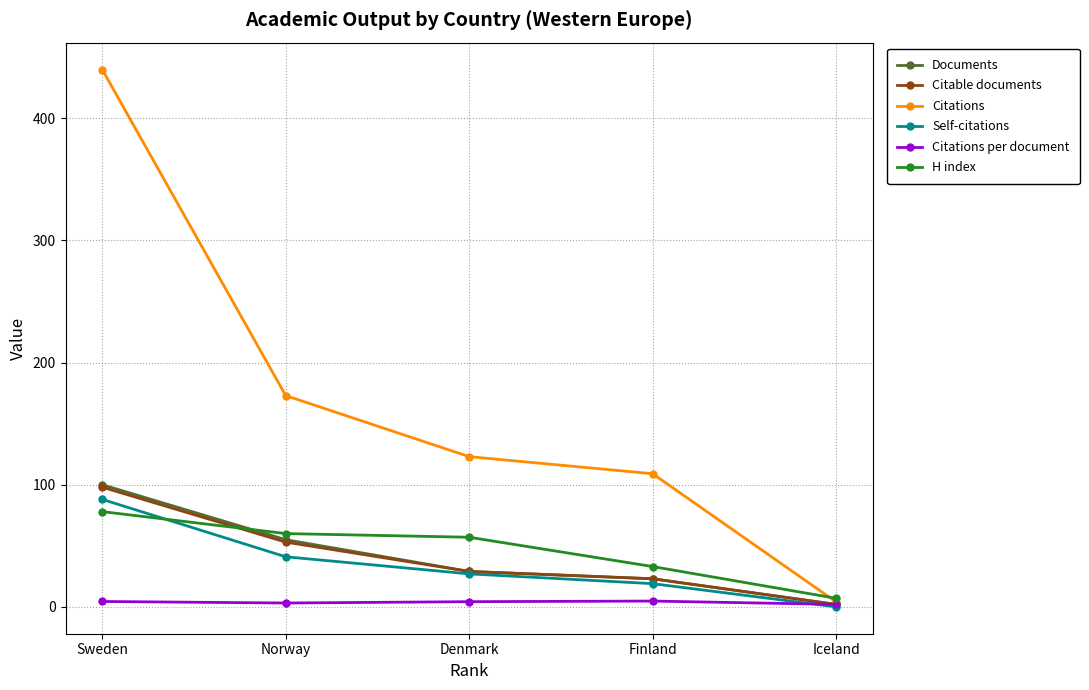

Reading left to right, what are all the values shown in this chart?

Documents: Iceland=2.0	Finland=23.0	Denmark=29.0	Norway=55.0	Sweden=100.0
Citable documents: Iceland=2.0	Finland=23.0	Denmark=29.0	Norway=53.0	Sweden=98.0
Citations: Iceland=4.0	Finland=109.0	Denmark=123.0	Norway=173.0	Sweden=440.0
Self-citations: Iceland=0.0	Finland=19.0	Denmark=27.0	Norway=41.0	Sweden=88.0
Citations per document: Iceland=2.0	Finland=4.7	Denmark=4.2	Norway=3.1	Sweden=4.4
H index: Iceland=7.0	Finland=33.0	Denmark=57.0	Norway=60.0	Sweden=78.0